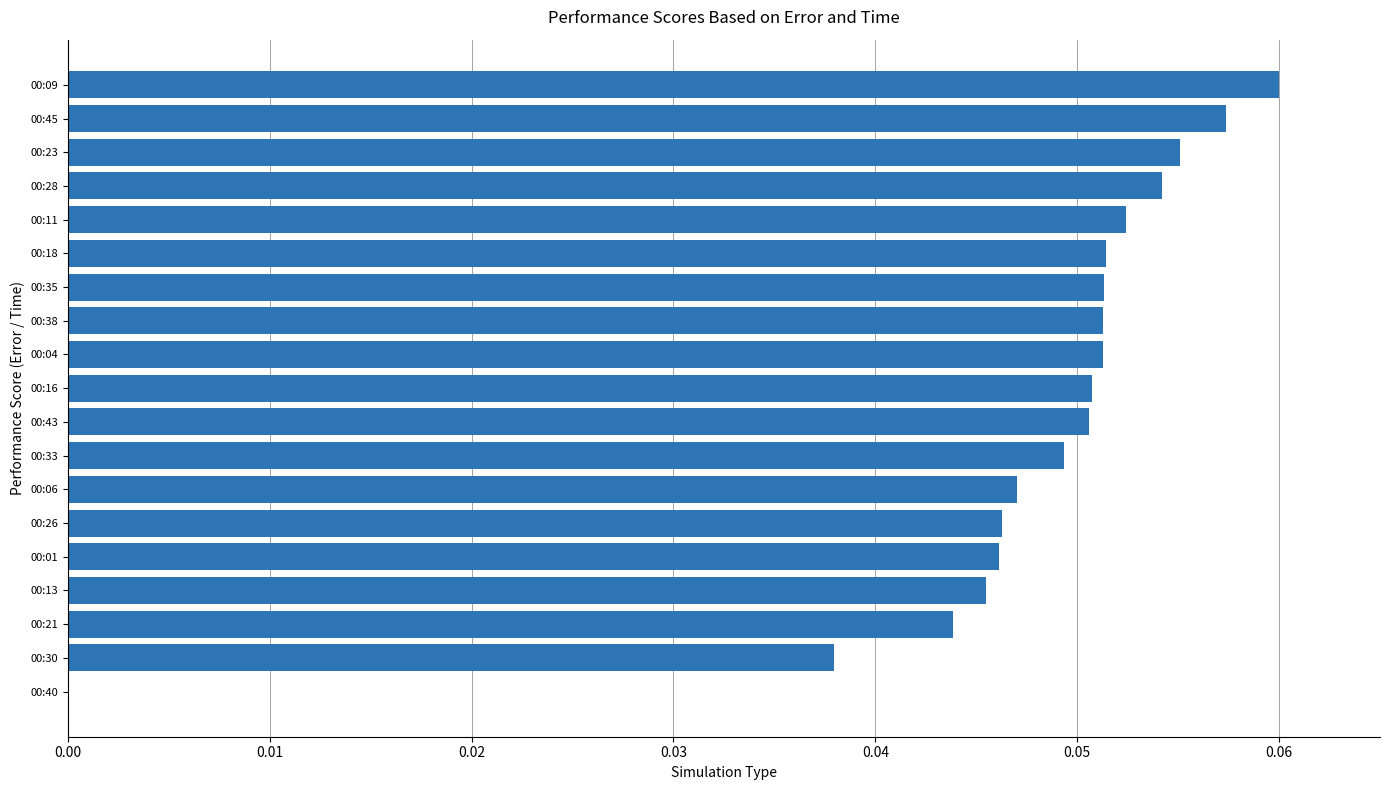

Which label corresponds to the largest value in the chart?

00:09